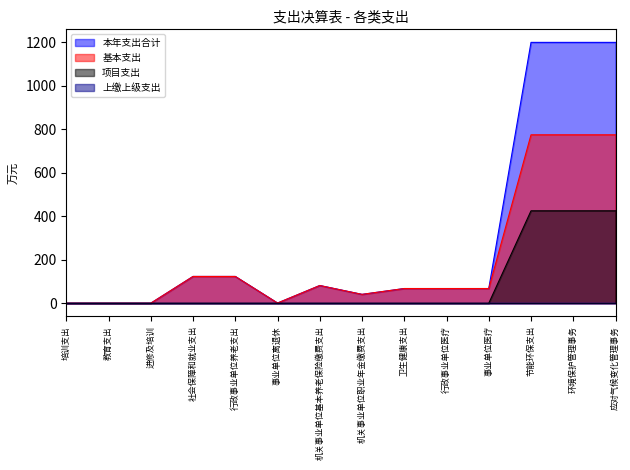

Does the chart have visible grid lines?

No